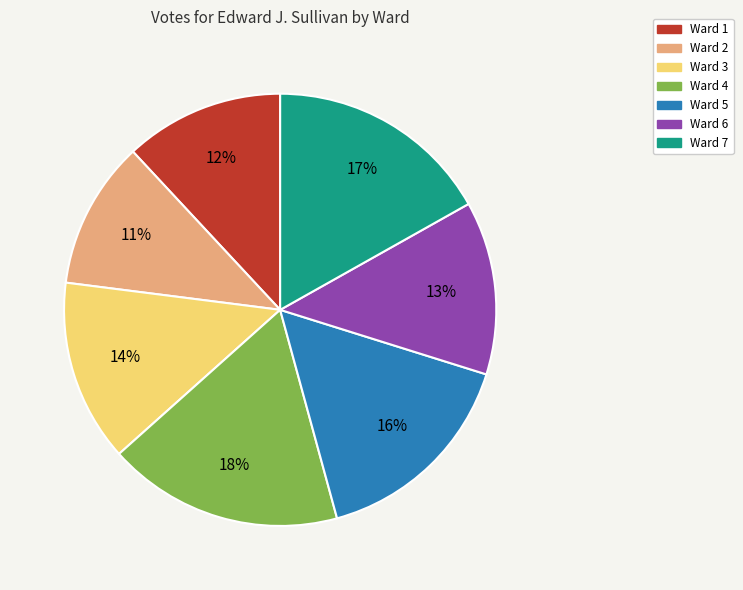

To the nearest percent, what portion does Ward 1 represent?

12%